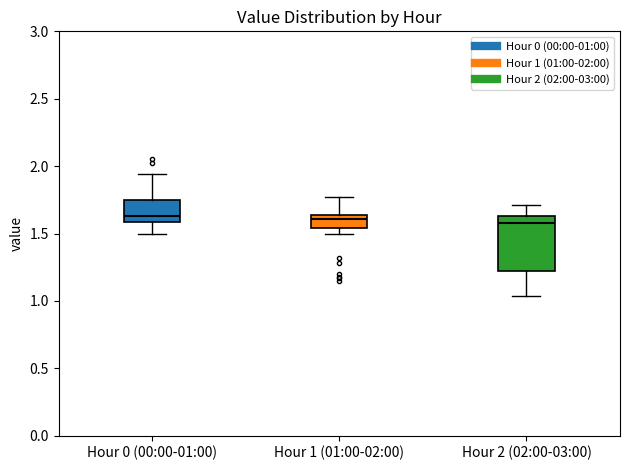

Comparing the boxes themselves (not the whiskers), which one is the tallest?

Hour 2 (02:00-03:00)